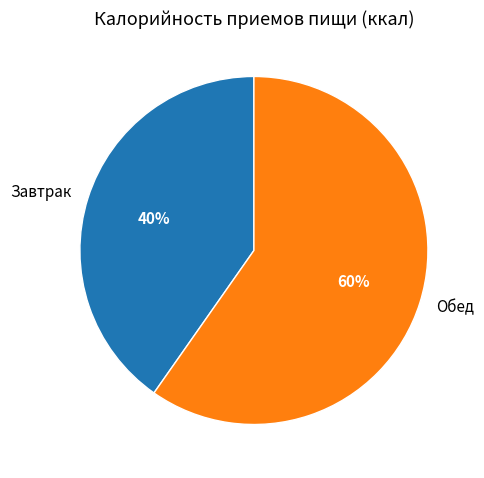

How many slices are in this pie chart?

2